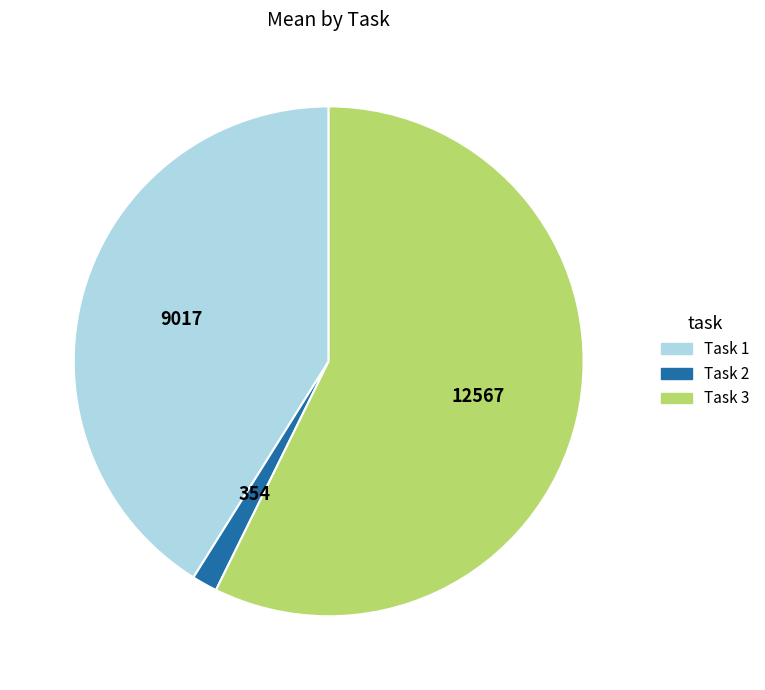

True or false: Task 1 accounts for 52% of the total.

False